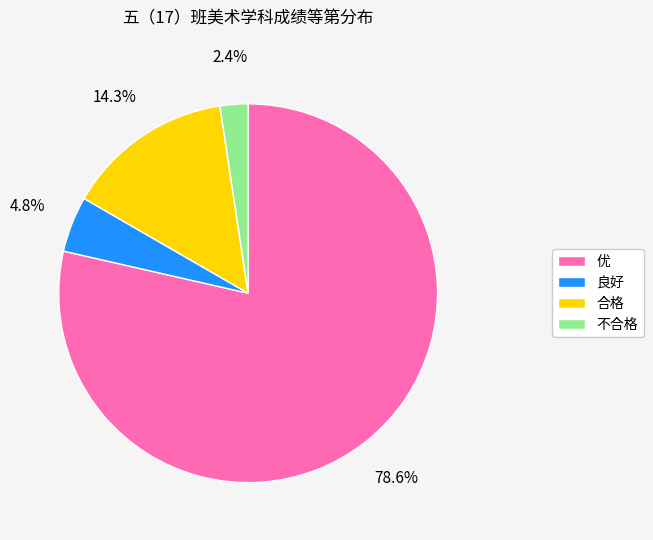

Which slice is the smallest?

不合格